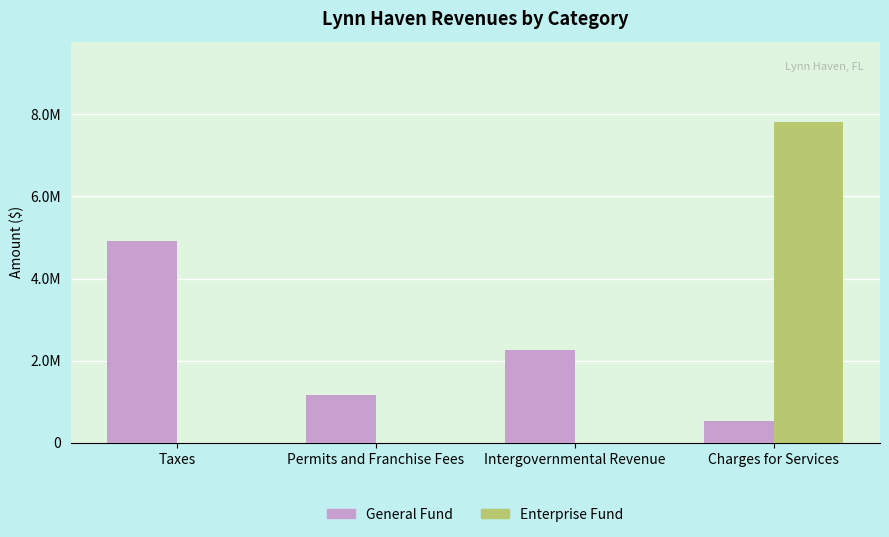

What is the sum of the General Fund values at Permits and Franchise Fees and Intergovernmental Revenue?

3424196